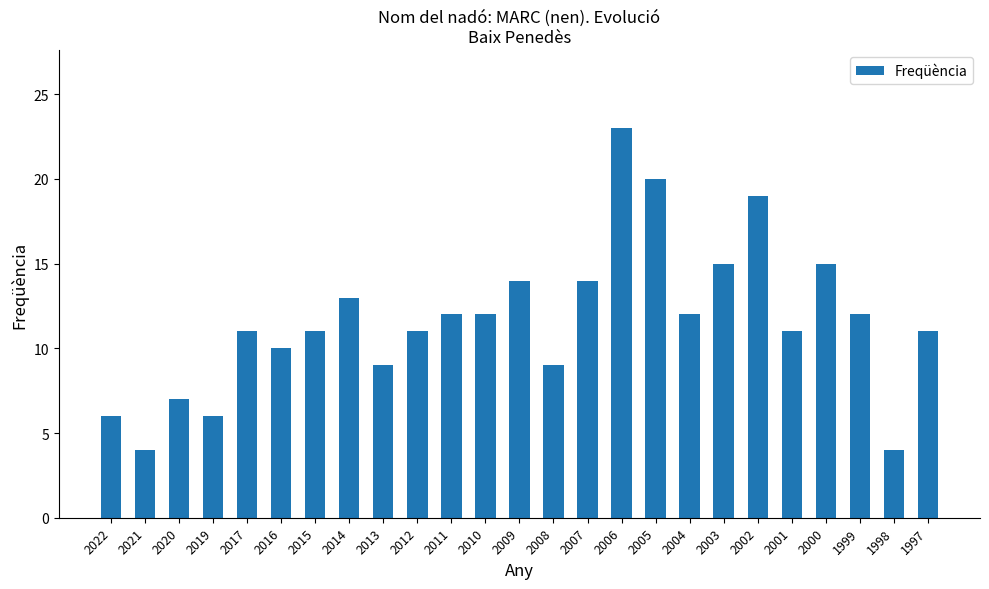

What is the value of the 3rd bar from the left?

7